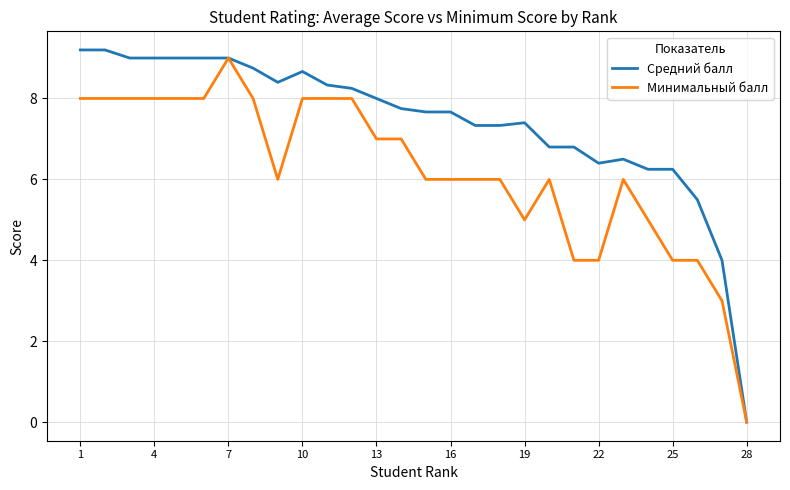

List the series in order of their peak value, highest first.

Средний балл, Минимальный балл